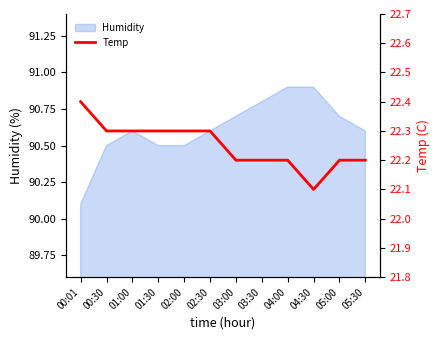

What is the label of the 11th point from the left?

05:00